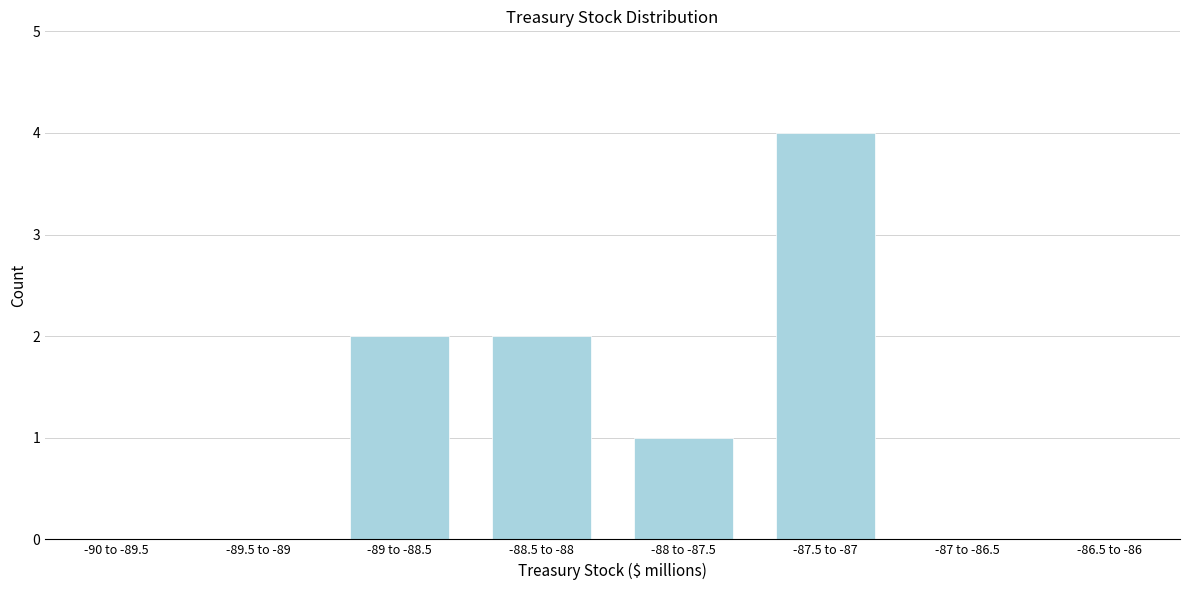

Reading left to right, extract all data points from this chart.

-90 to -89.5=0	-89.5 to -89=0	-89 to -88.5=2	-88.5 to -88=2	-88 to -87.5=1	-87.5 to -87=4	-87 to -86.5=0	-86.5 to -86=0